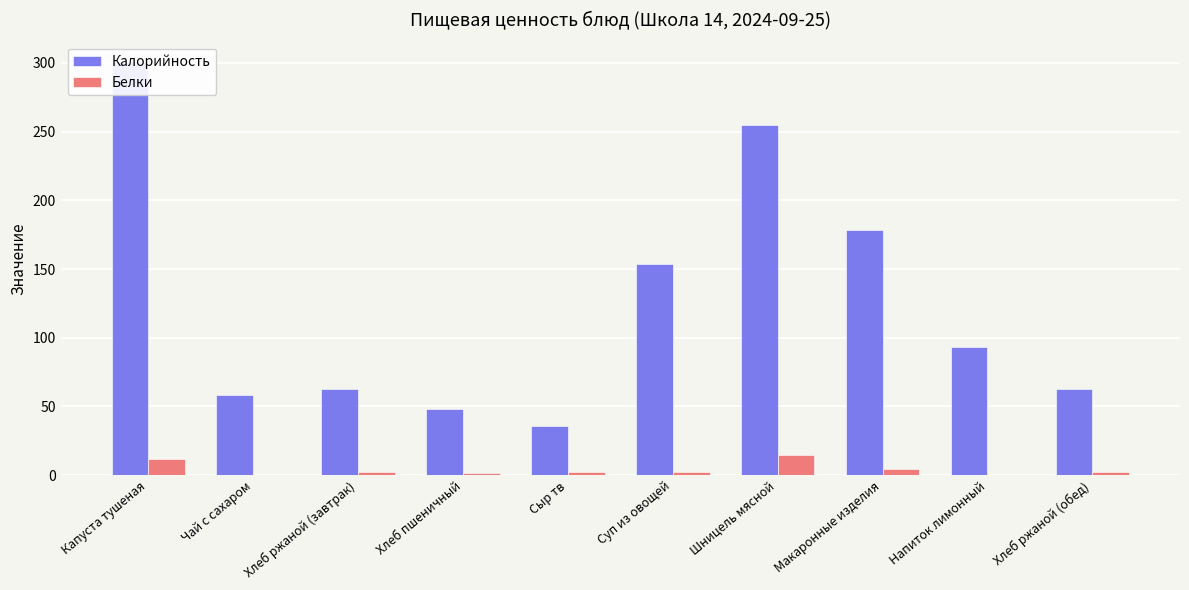

What position from the right is Суп из овощей?

5